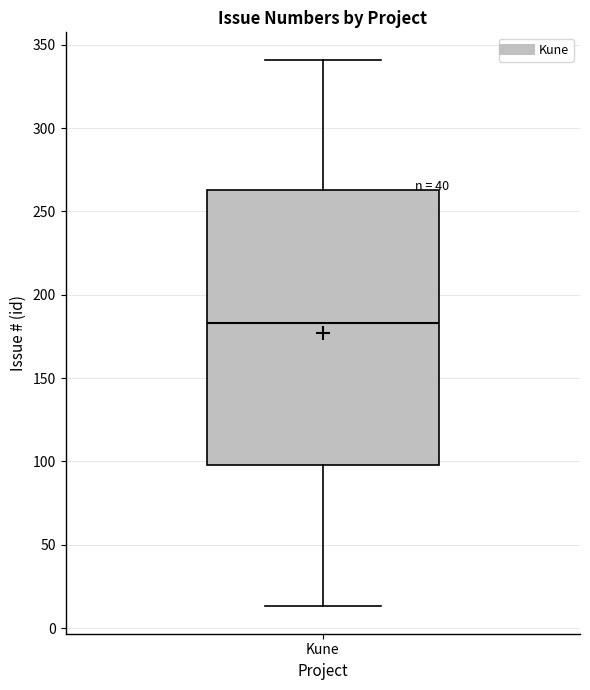

Where is the upper edge of the box for Kune on the y-axis? The values are not printed on the chart, so give them approximately, as read against the axis.

265